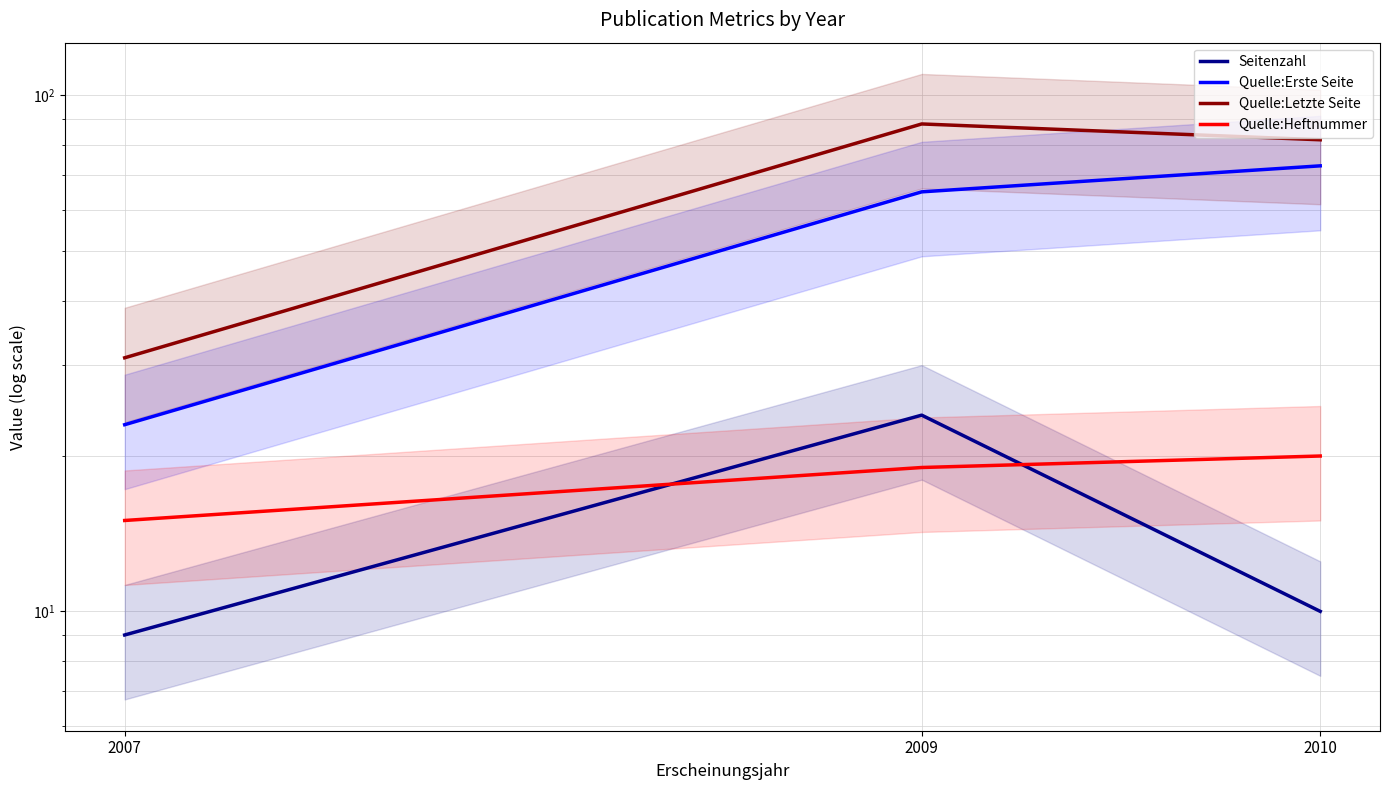

At which category is the sum across all series the highest?

2009